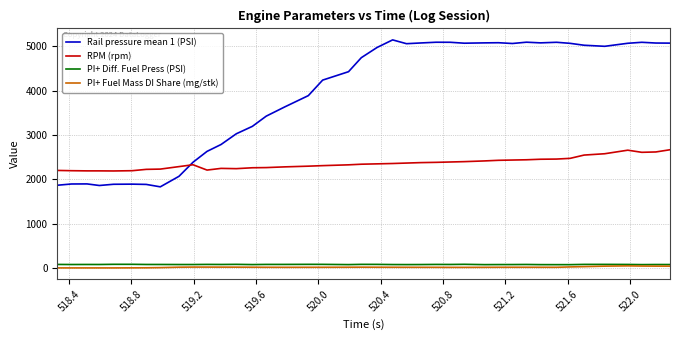

True or false: PI+ Diff. Fuel Press (PSI) and RPM (rpm) intersect in this chart.

False